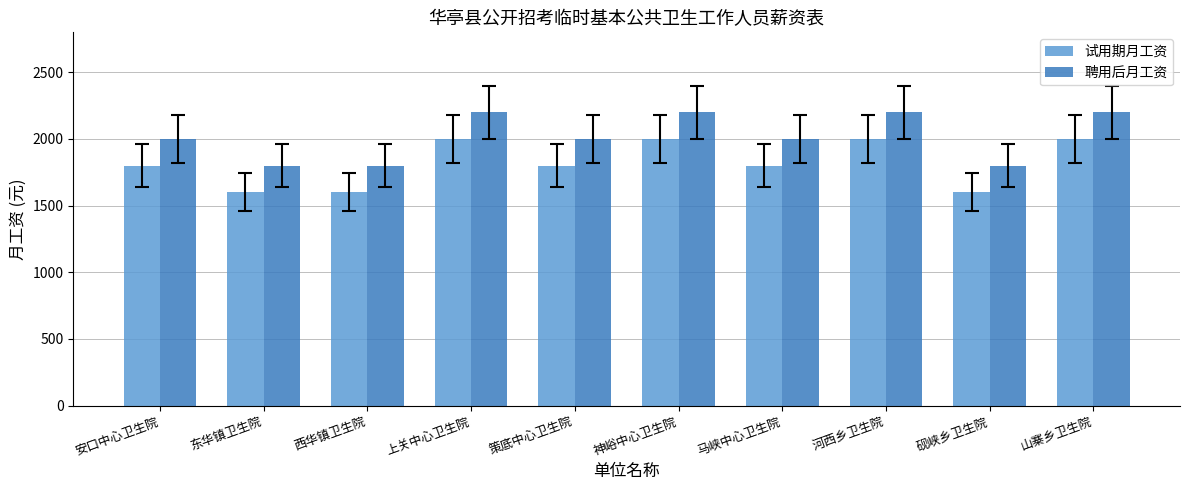

Reading left to right, transcribe all the data shown in this chart.

试用期月工资: 安口中心卫生院=1800	东华镇卫生院=1600	西华镇卫生院=1600	上关中心卫生院=2000	策底中心卫生院=1800	神峪中心卫生院=2000	马峡中心卫生院=1800	河西乡卫生院=2000	砚峡乡卫生院=1600	山寨乡卫生院=2000
聘用后月工资: 安口中心卫生院=2000	东华镇卫生院=1800	西华镇卫生院=1800	上关中心卫生院=2200	策底中心卫生院=2000	神峪中心卫生院=2200	马峡中心卫生院=2000	河西乡卫生院=2200	砚峡乡卫生院=1800	山寨乡卫生院=2200